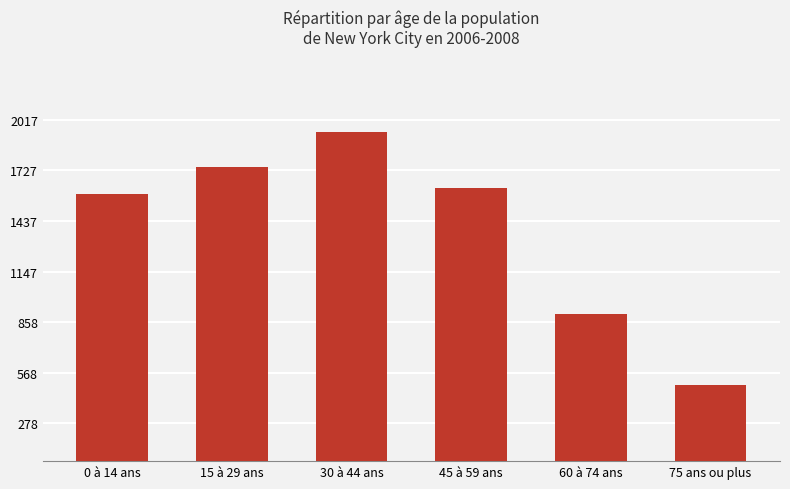

Count the number of values greater than 1624.

3